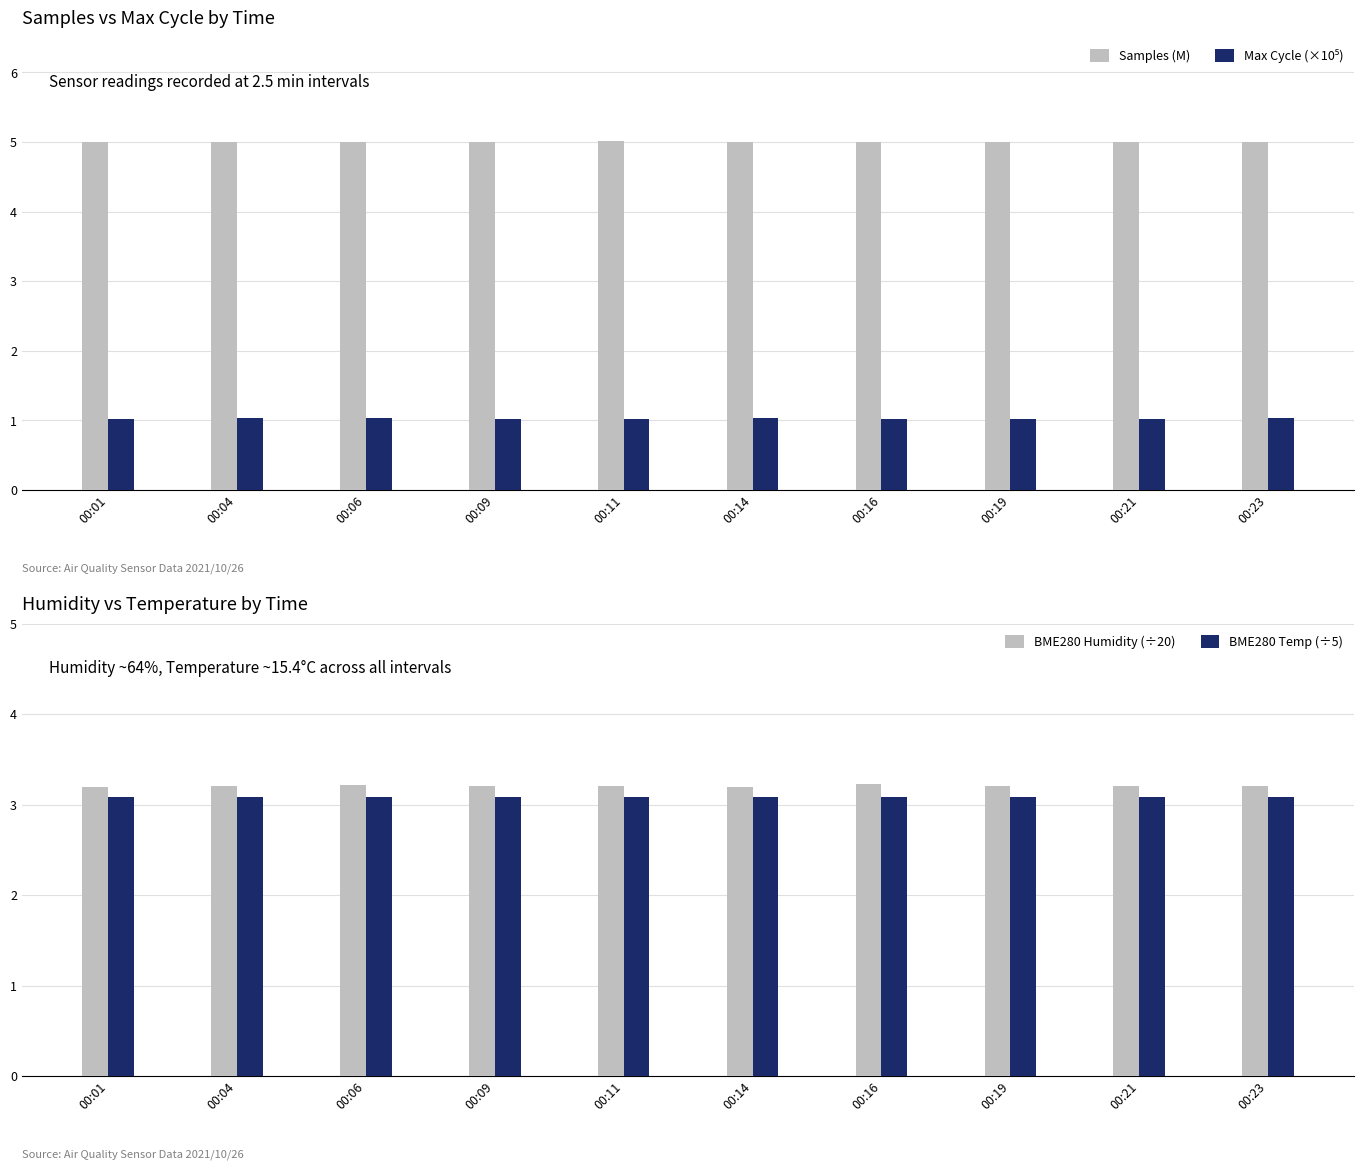

Between 00:11 and 00:04, which is larger?

00:11